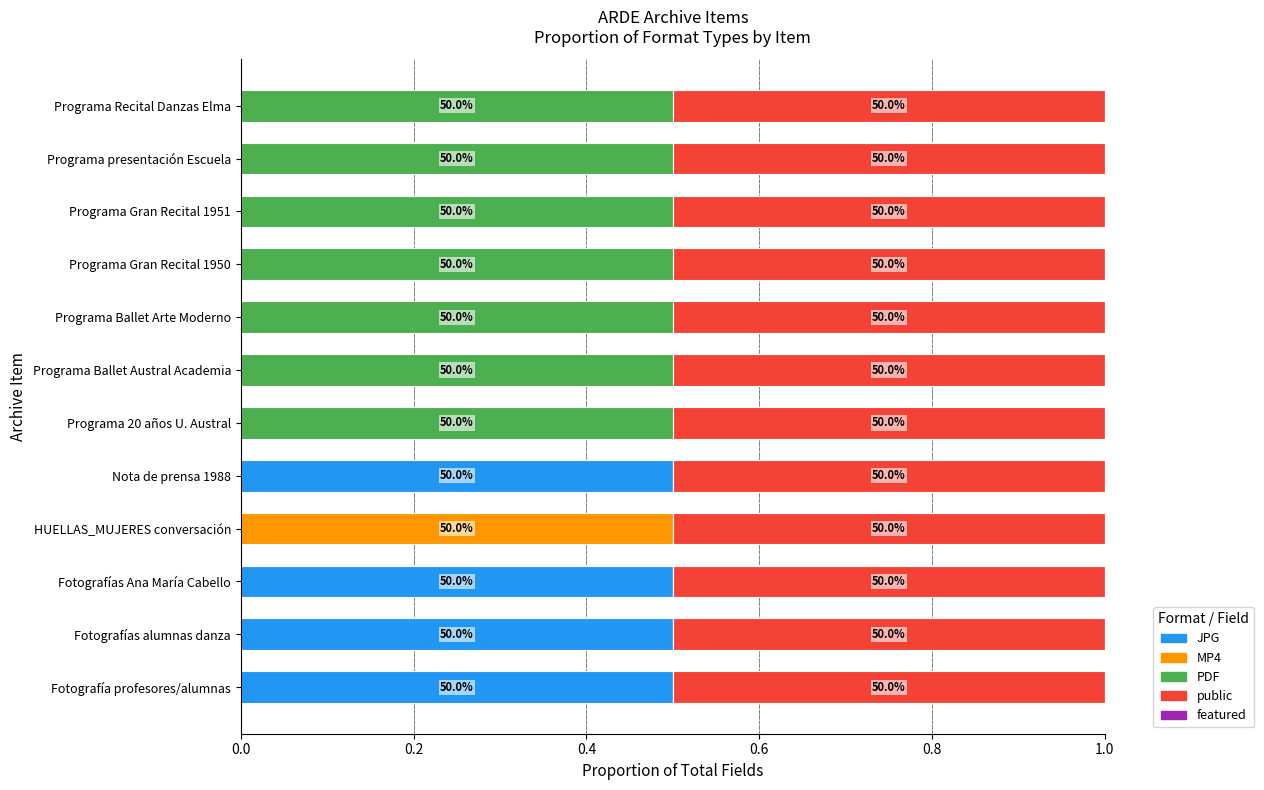

Count the PDF values in the range 0 to 1.

12